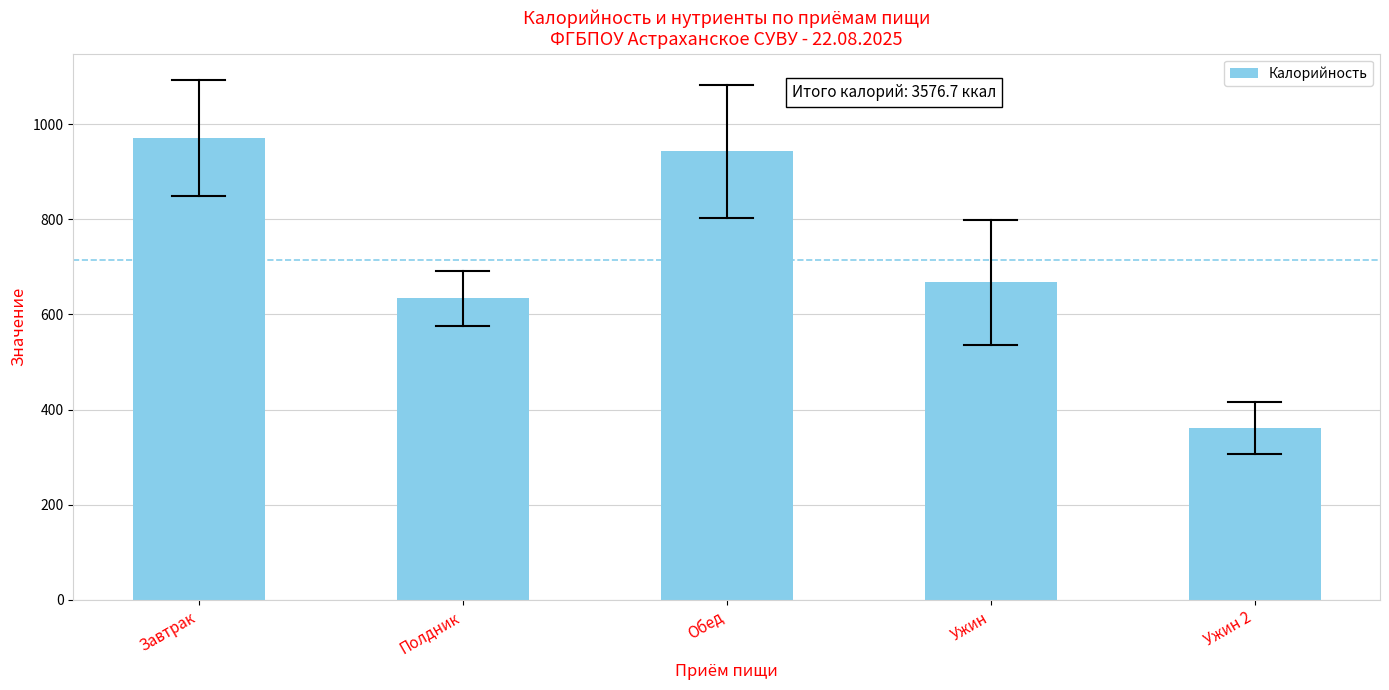

What position from the right is Полдник?

4